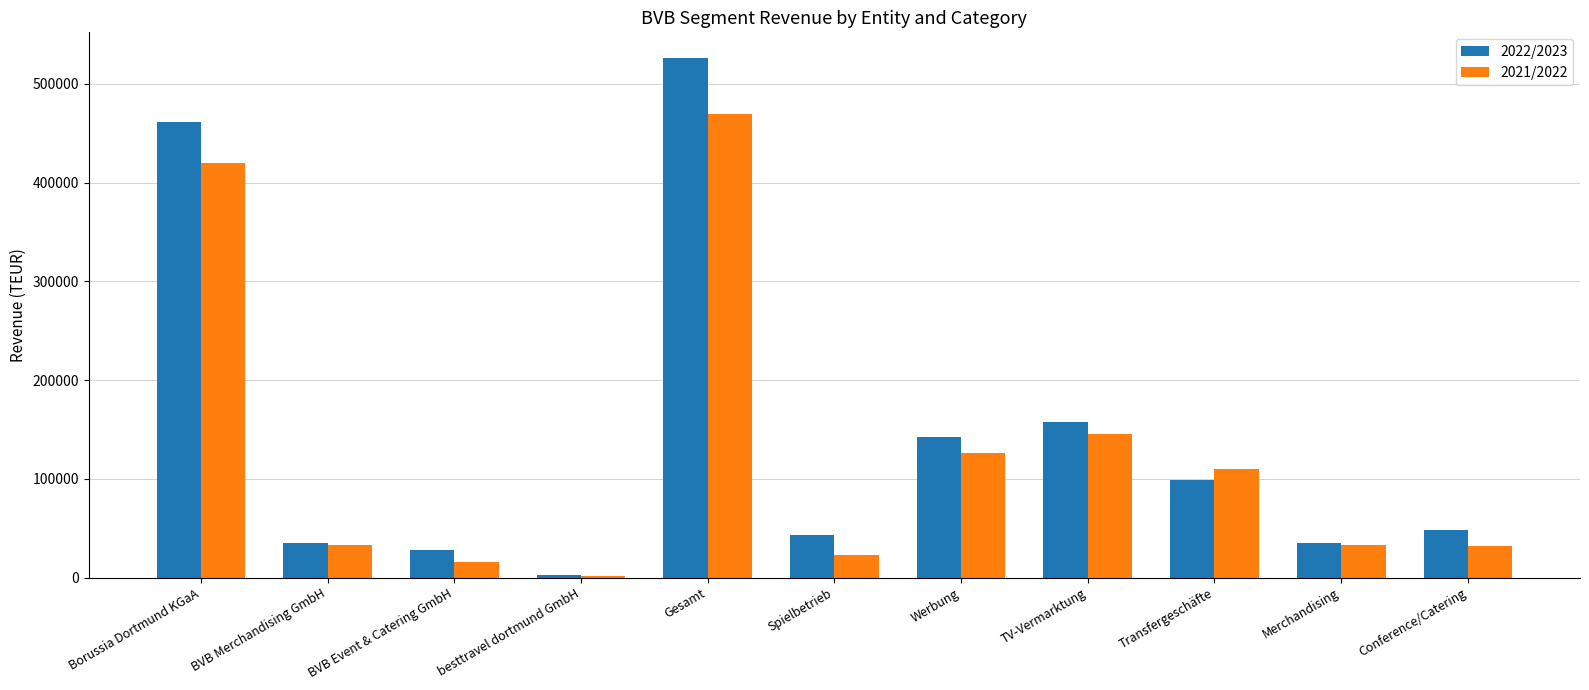

At which category is the sum across all series the highest?

Gesamt